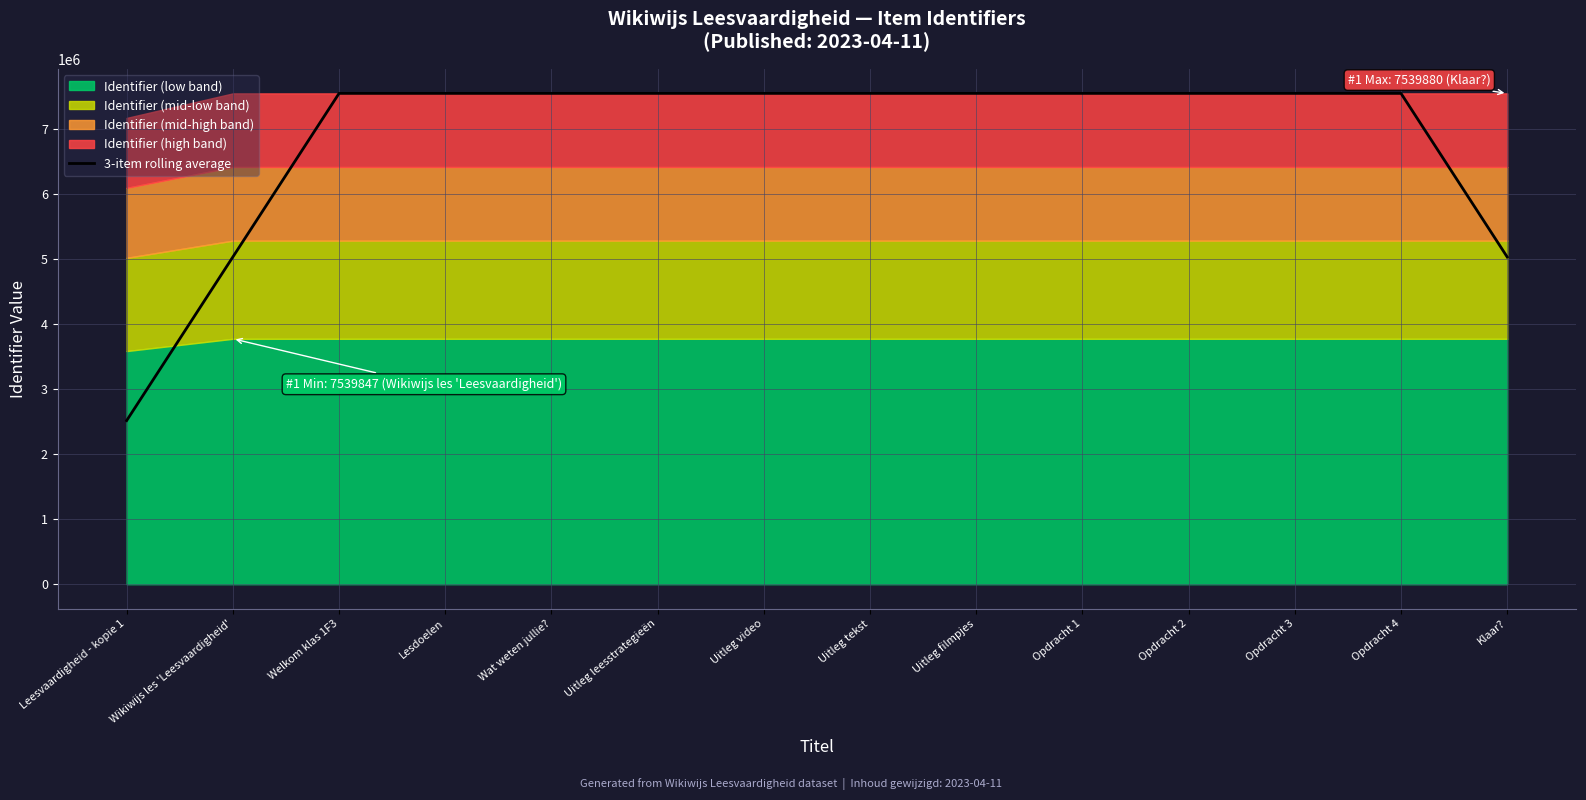

How many lines are shown in the chart?

1